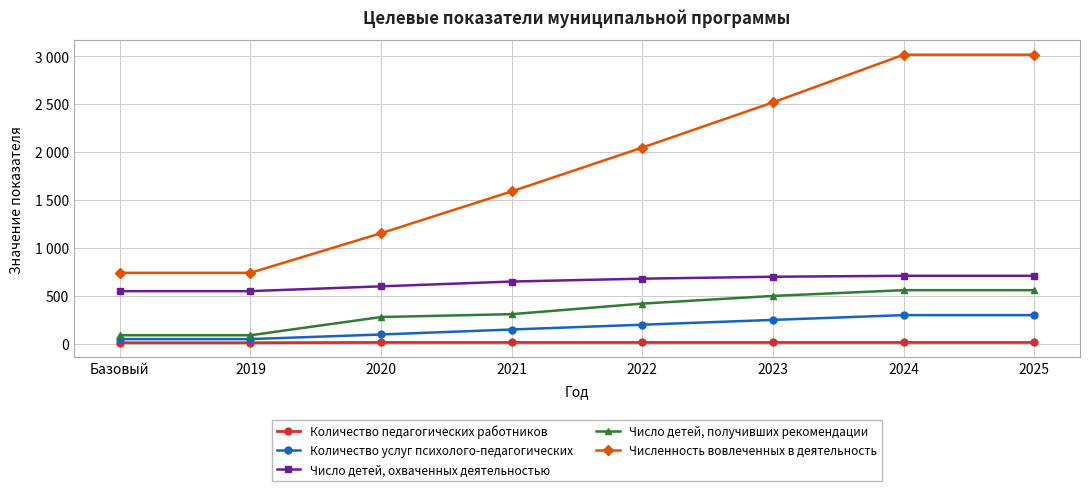

Which series has the largest total across all categories?

Численность вовлеченных в деятельность